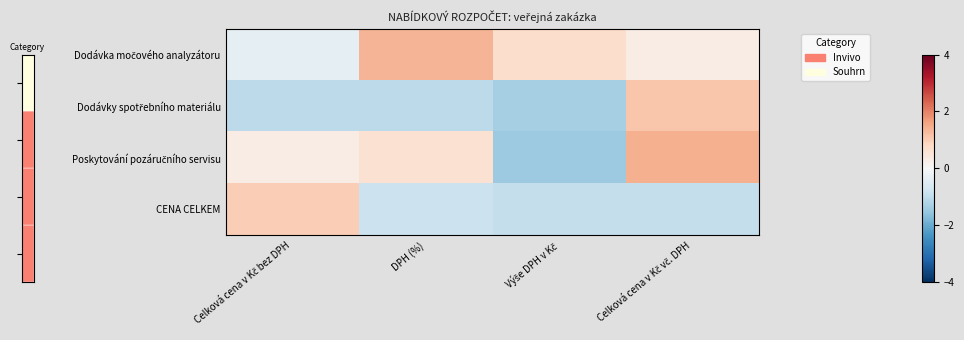

Between DPH (%) and Výše DPH v Kč, which series saw the biggest shift?

Poskytování pozáručního servisu